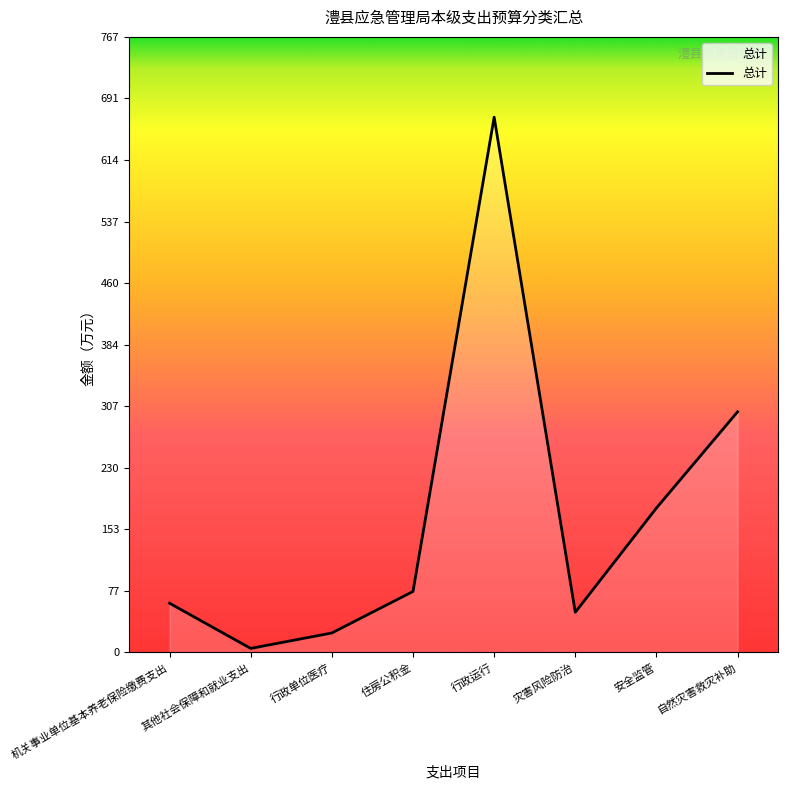

Where is the data nearest to the value 336?

自然灾害救灾补助